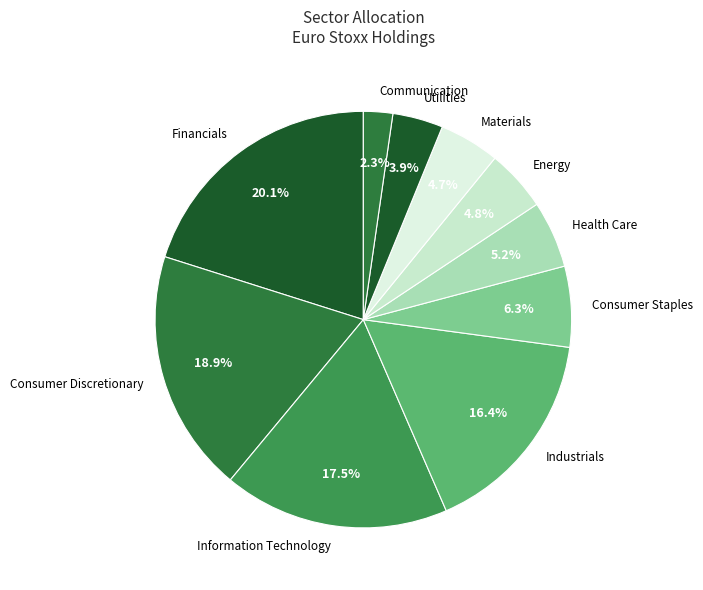

Does any single category account for the majority?

No